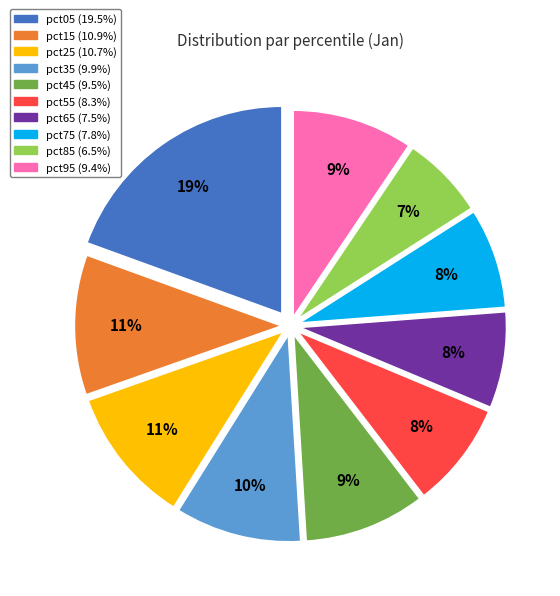

To the nearest percent, what is the difference between the pct15 and pct85 slice percentages?

4%